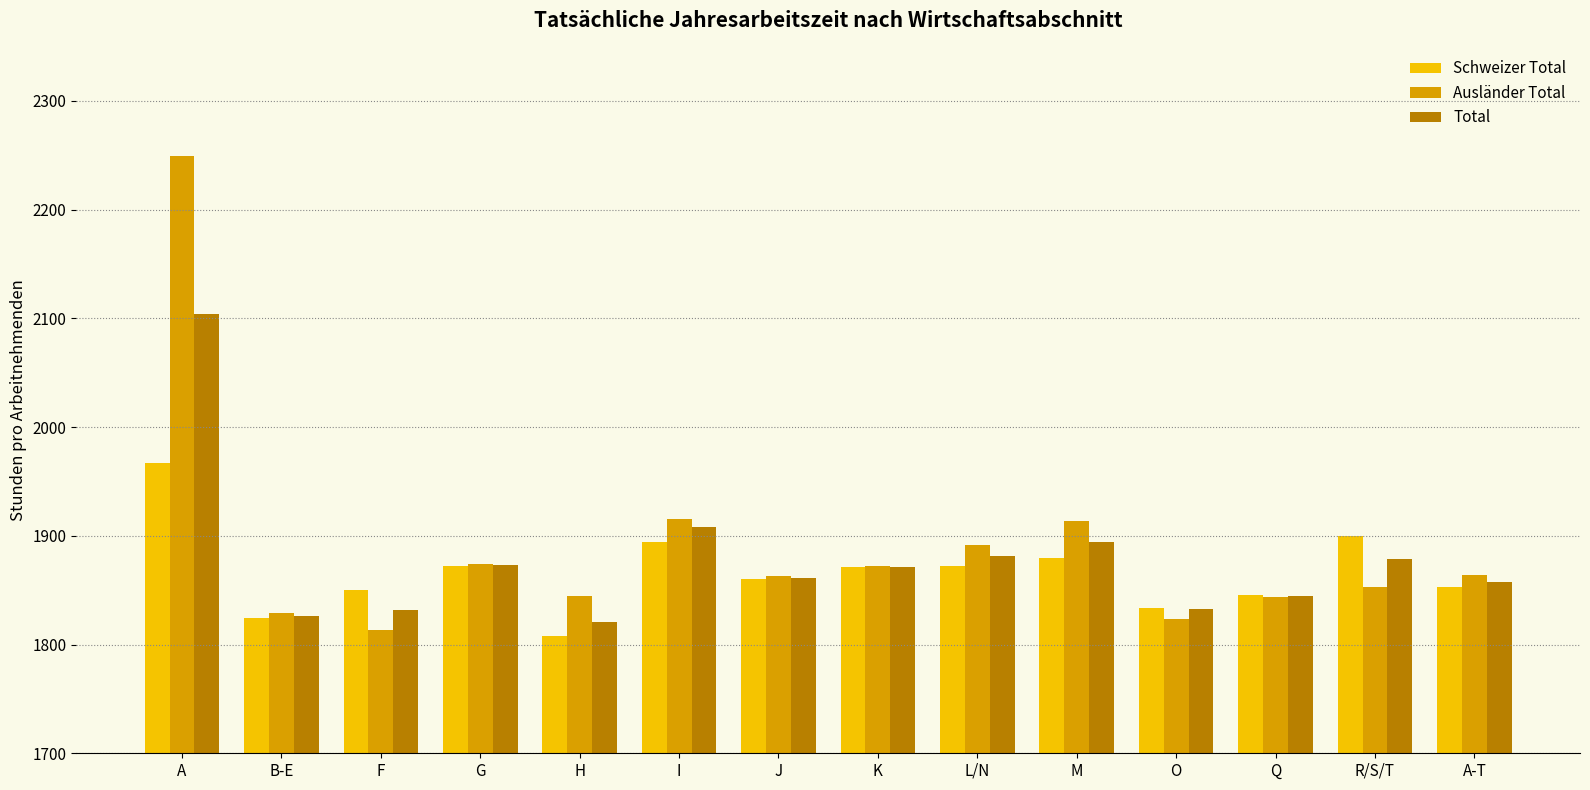

The Ausländer Total series shows 3272.8 at Q. True or false?

False